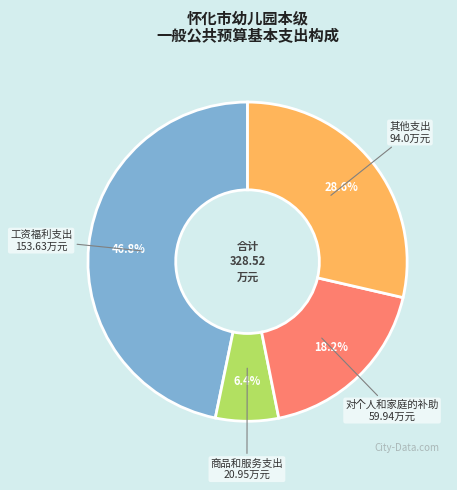

Count the number of slices in the pie.

4